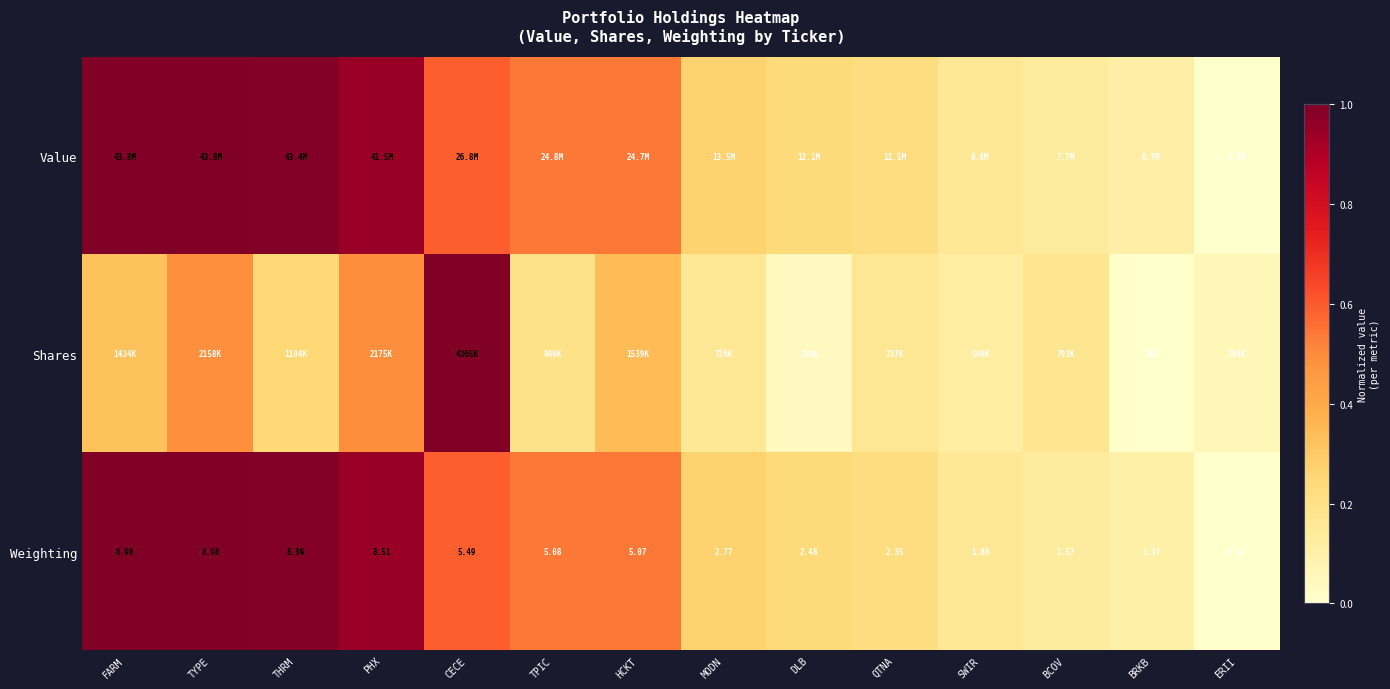

At which label is Weighting closest to 4?

HCKT